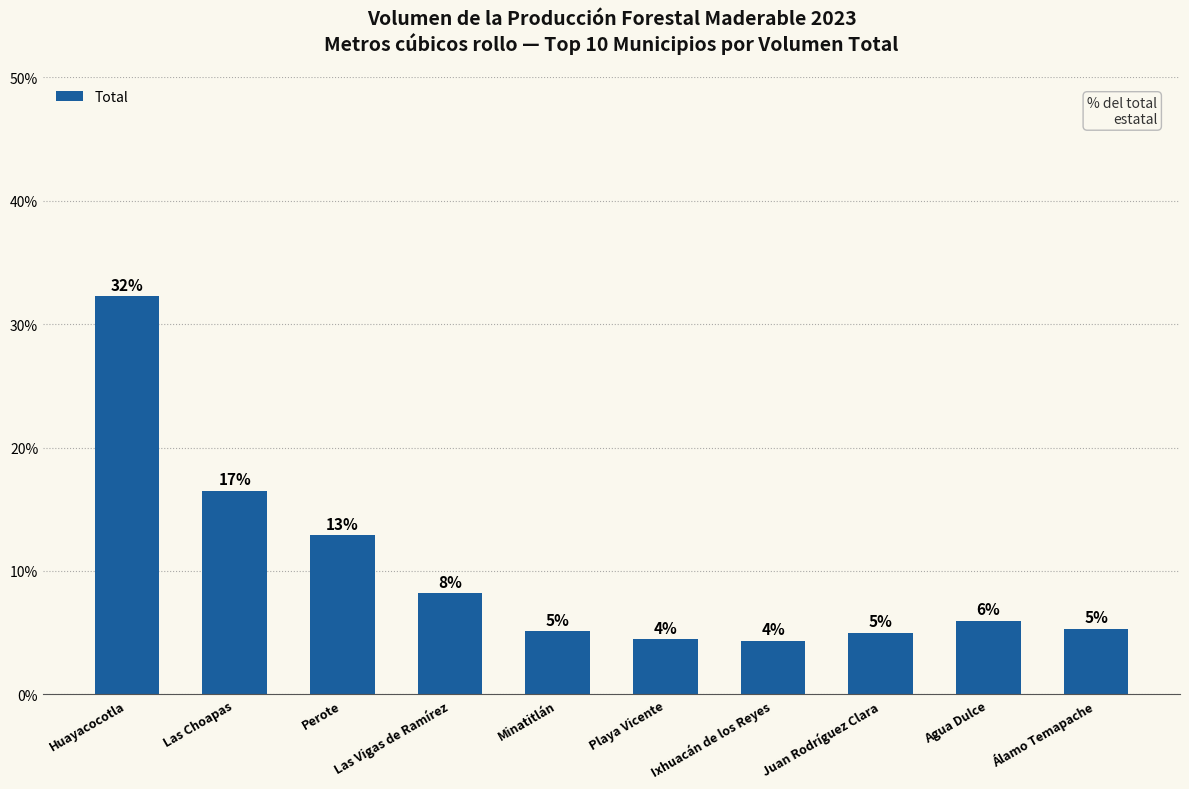

The value at Huayacocotla is 32.3. True or false?

True